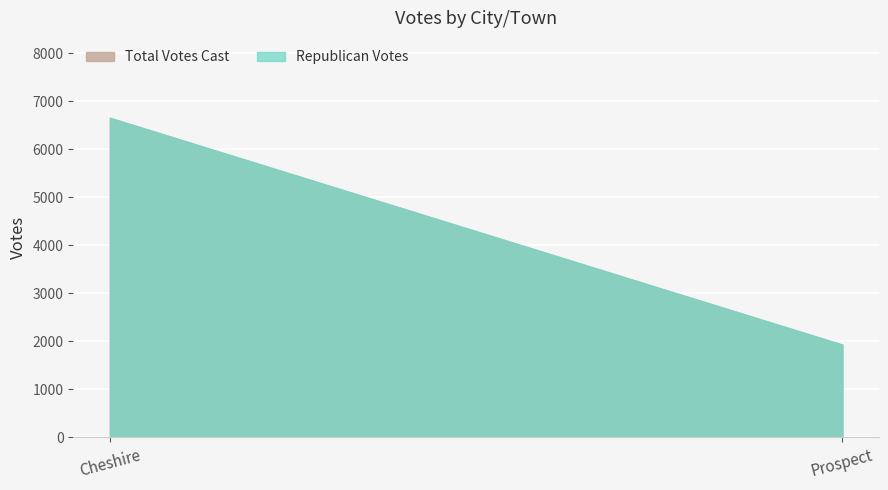

Which series has the widest spread of values?

Republican Votes